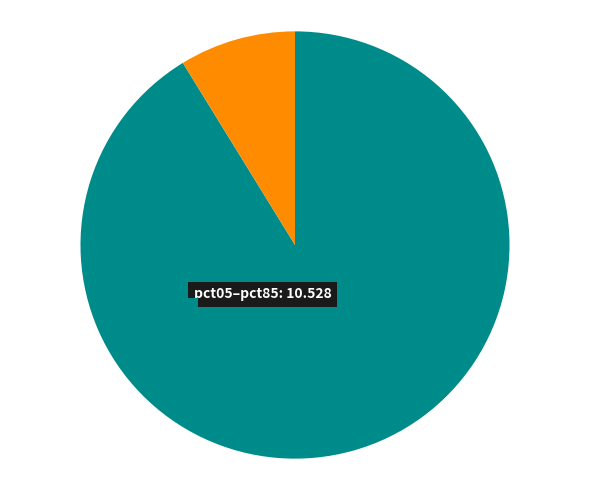

To the nearest percent, what is the difference between the pct35 and pct85 slice percentages?

2%